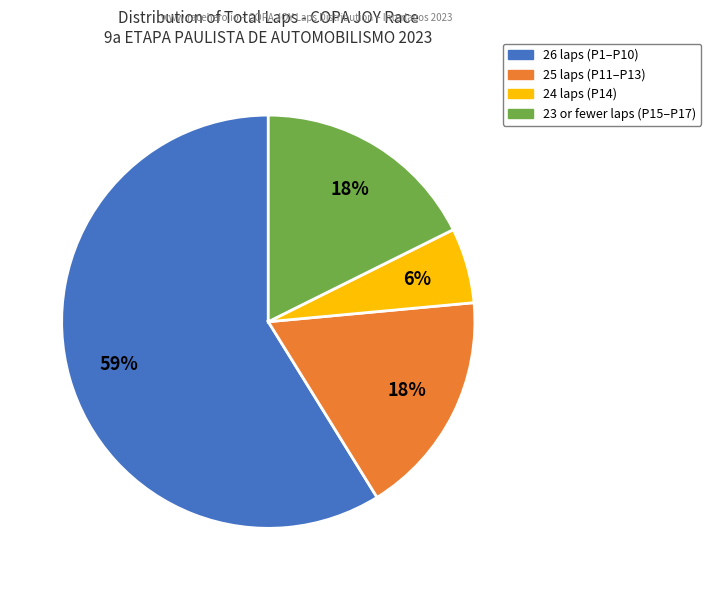

How many slices are in this pie chart?

4